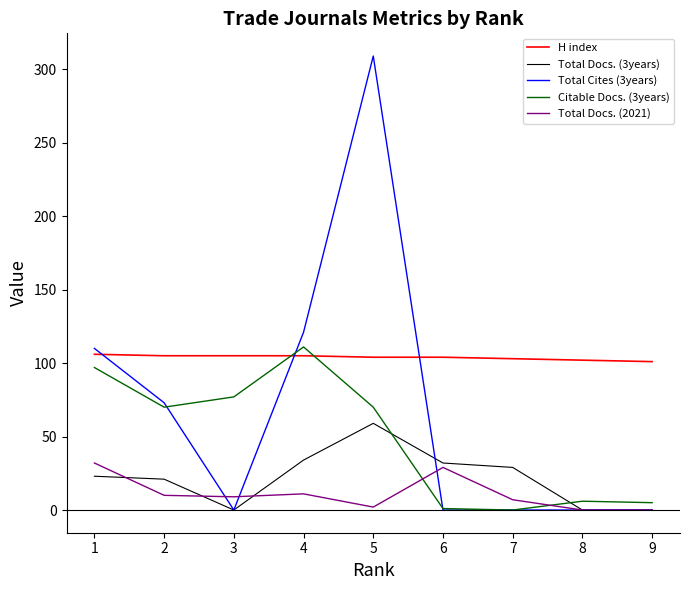

True or false: H index and Total Cites (3years) intersect in this chart.

True